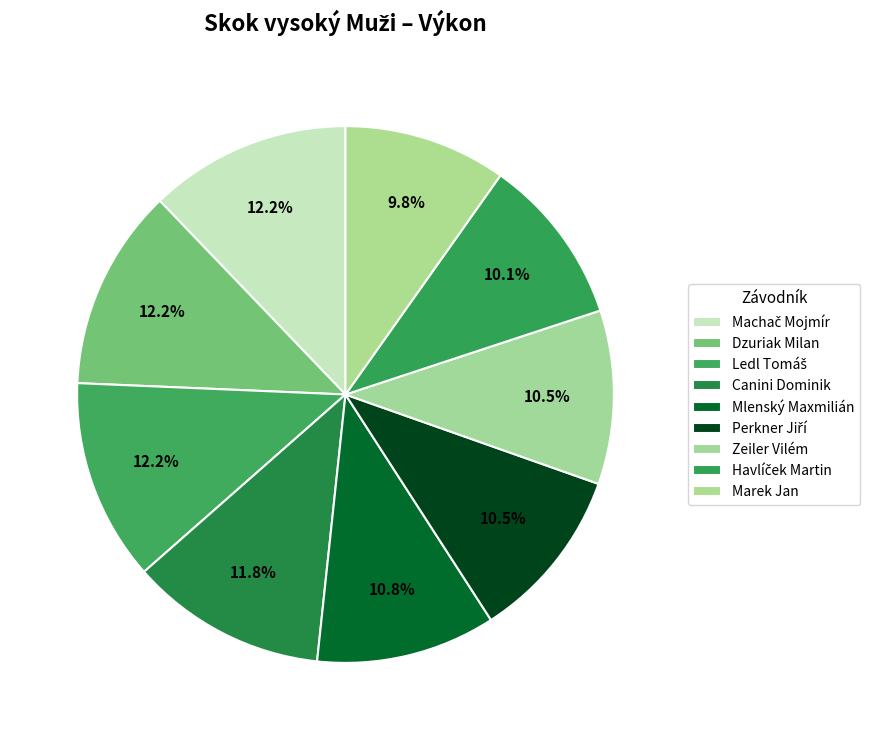

What percentage is the Perkner Jiří slice, to the nearest percent?

10%